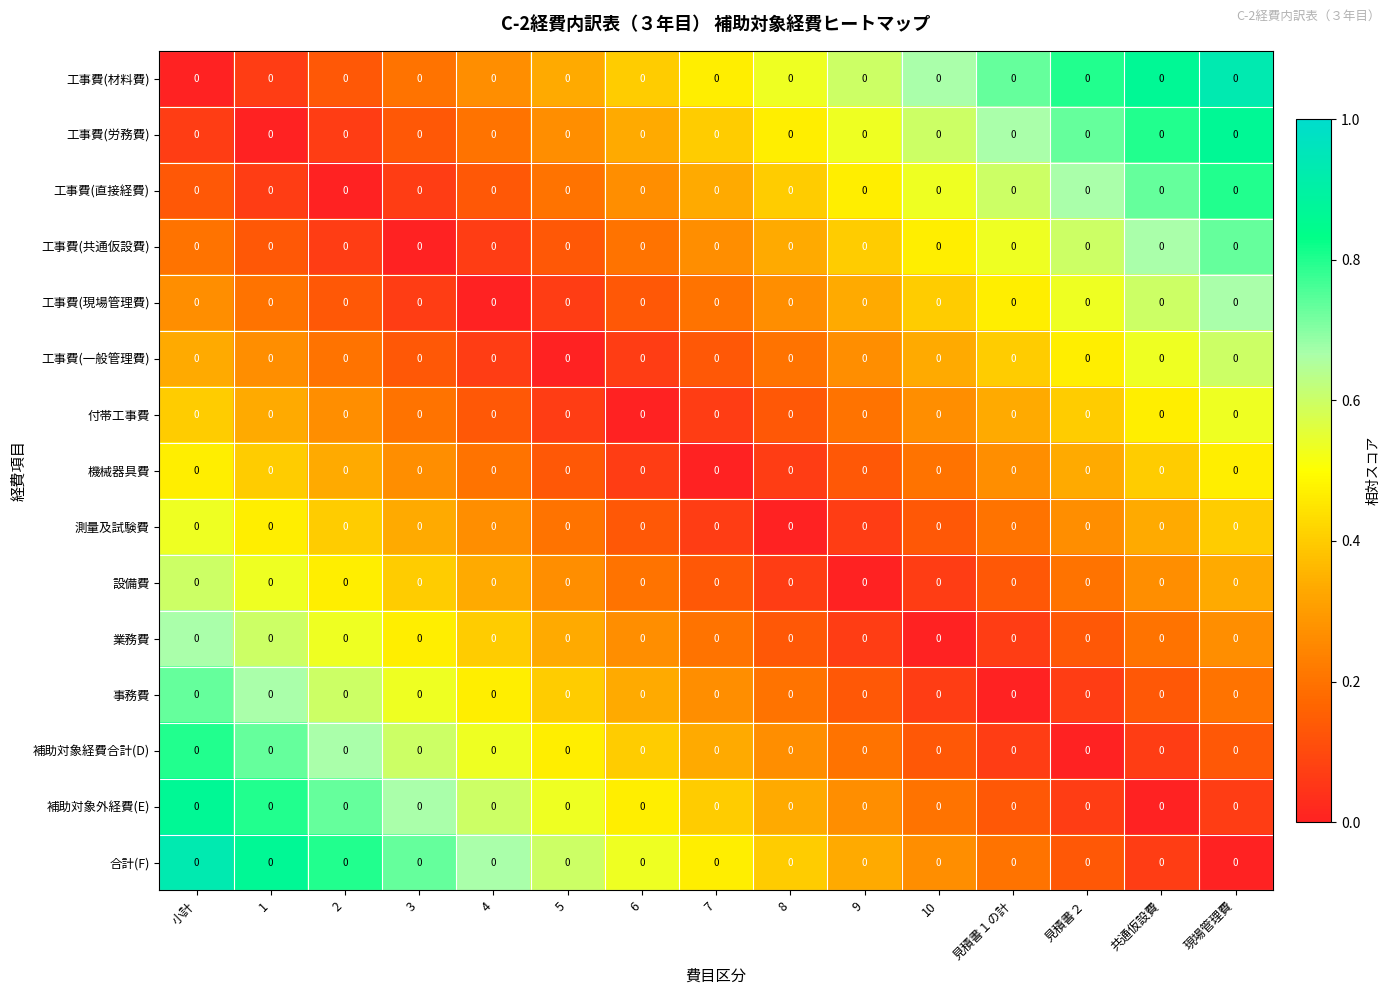

What is the approximate value of 工事費(一般管理費) at 小計?

0.3